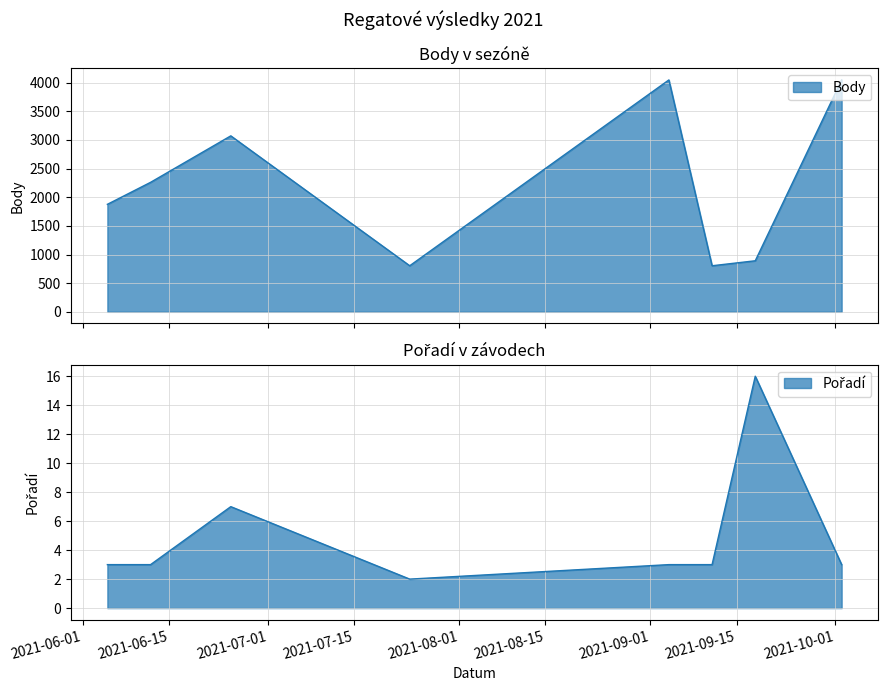

The value of Body at 2021-09-04 is 4047. True or false?

True